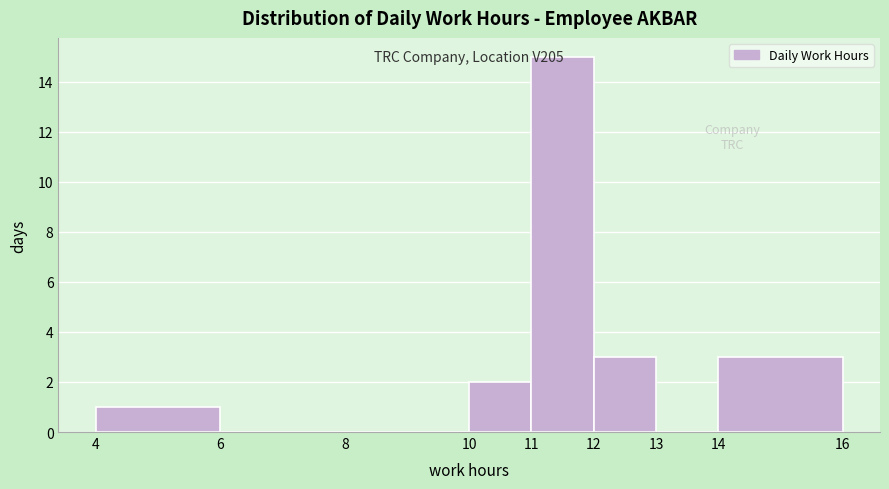

Over which range of the x-axis is the bar tallest?

11 to 12